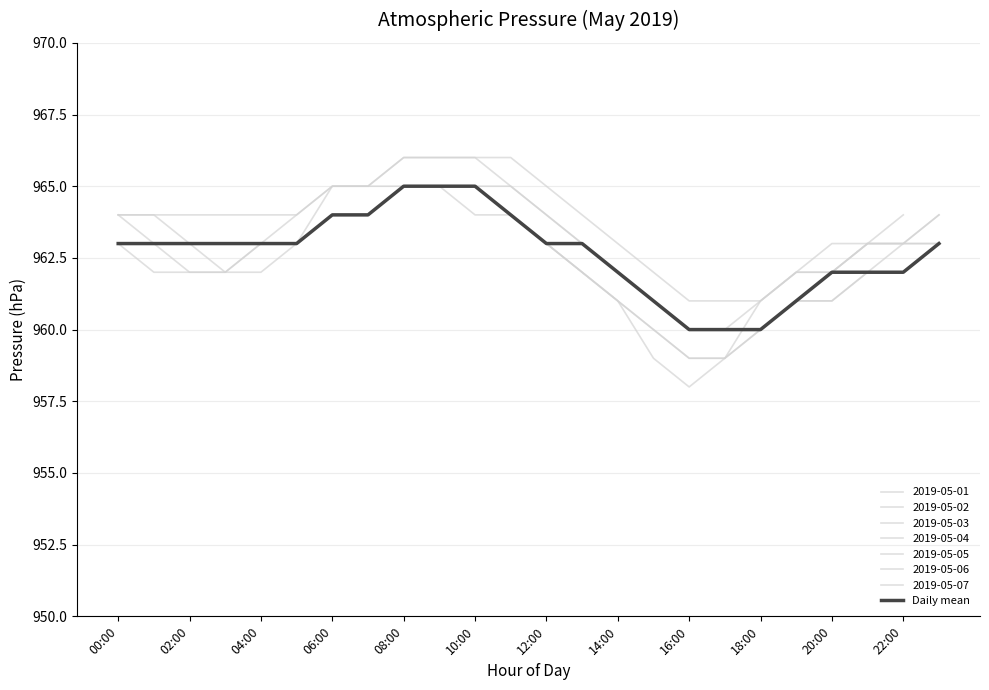

What is the value of the 7th point from the left?

964